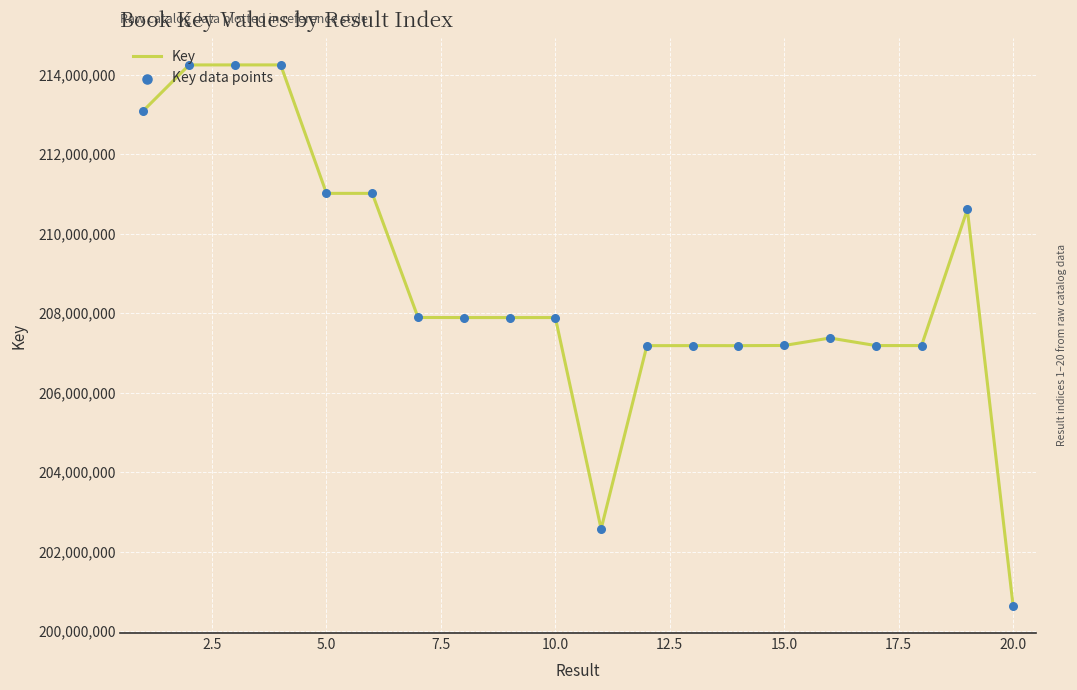

What is the difference between the maximum and minimum values?

13614450